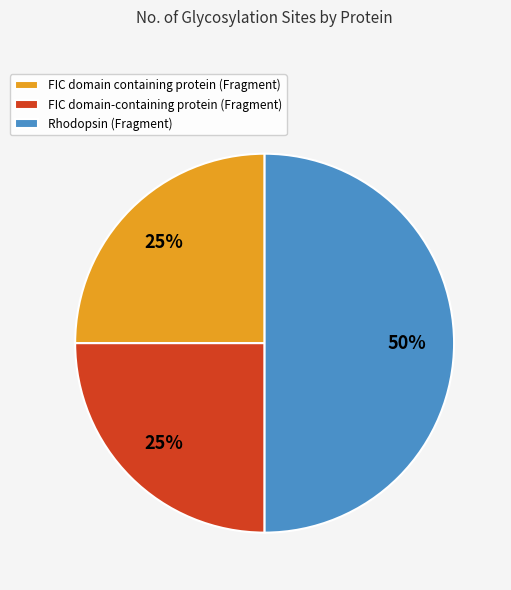

Do Rhodopsin (Fragment) and FIC domain containing protein (Fragment) together represent more than half of the pie?

Yes